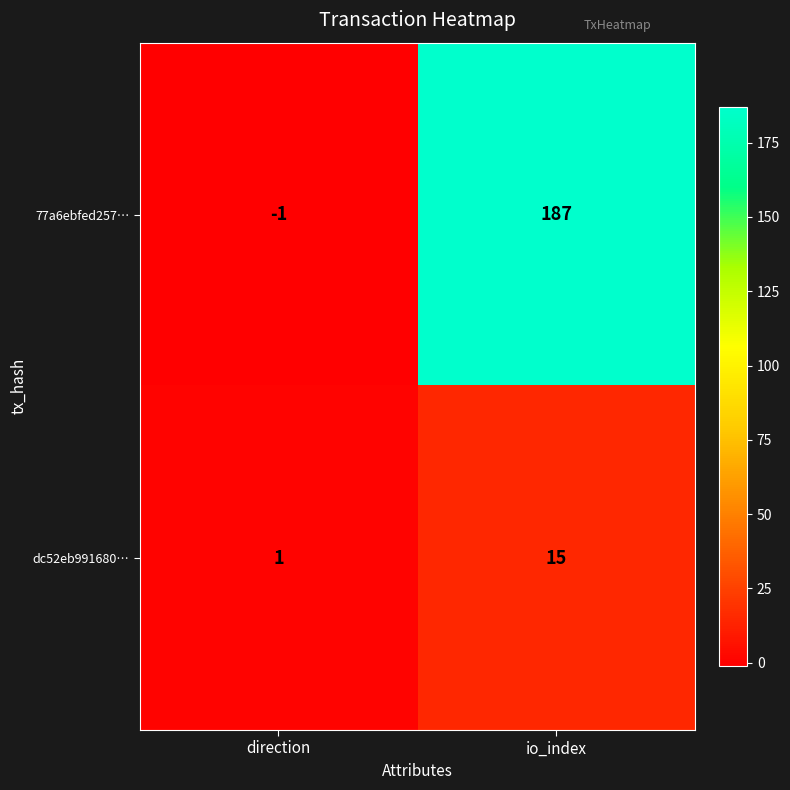

Rank the series by their maximum value, from highest to lowest.

77a6ebfed257…, dc52eb991680…